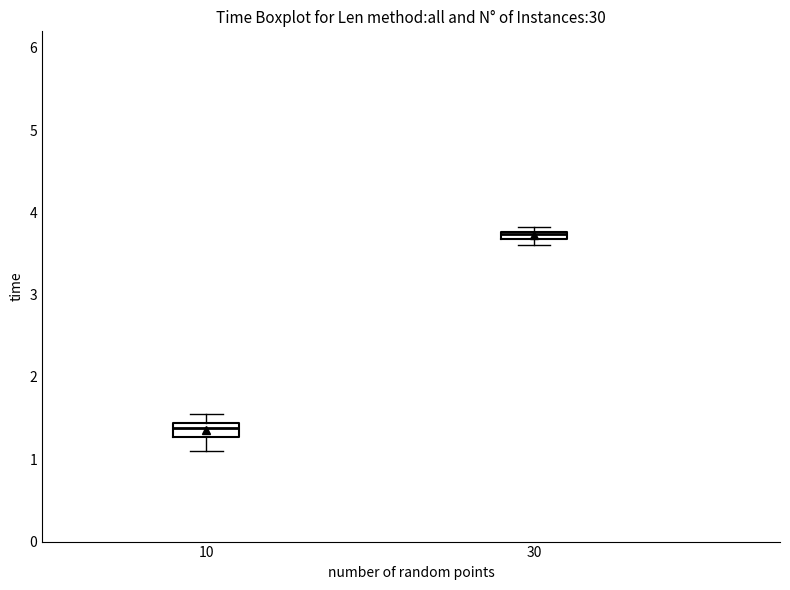

Which box's median line is the lowest?

10